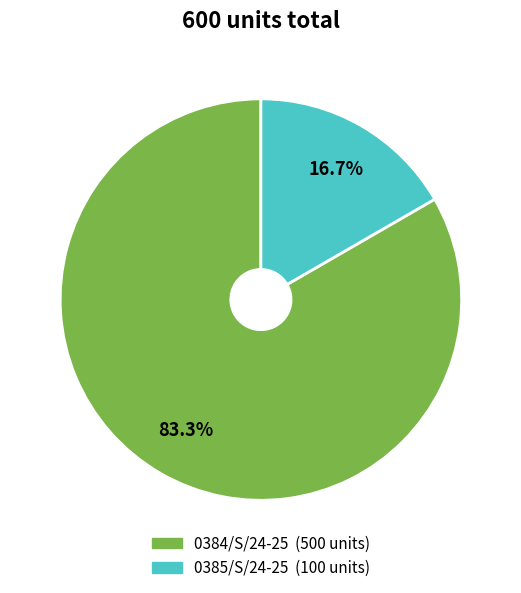

To the nearest percent, what is the difference between the largest and smallest slice percentages?

67%